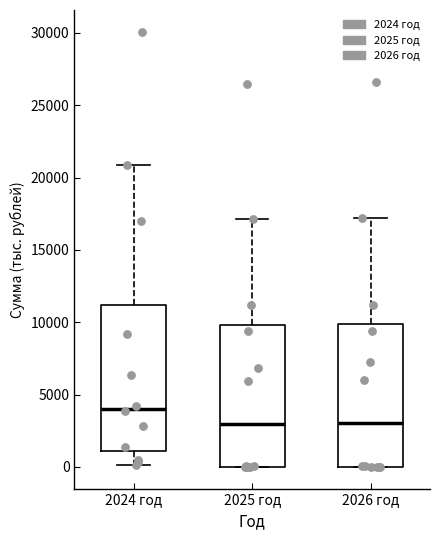

Which box's median line is the highest?

2024 год